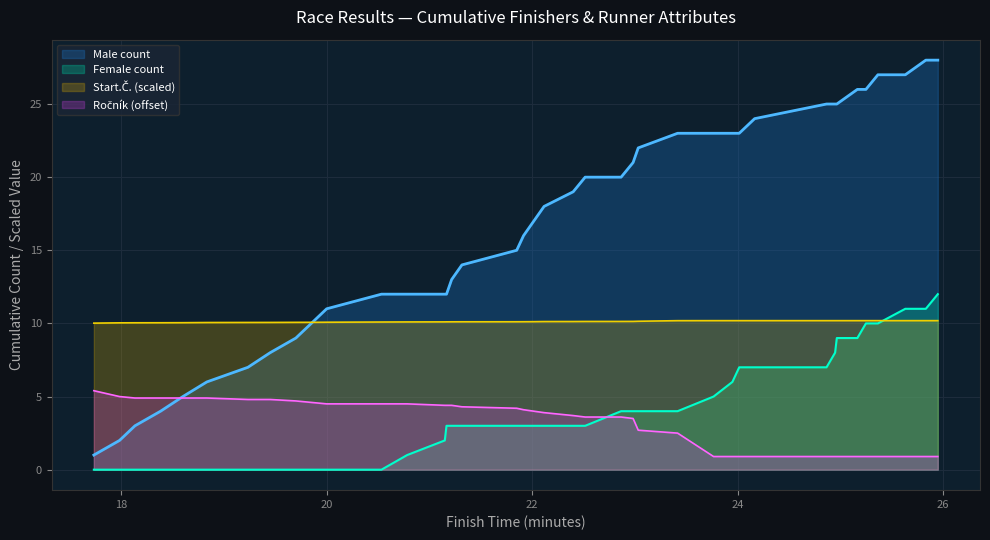

True or false: Female count and Male count cross at least once.

False